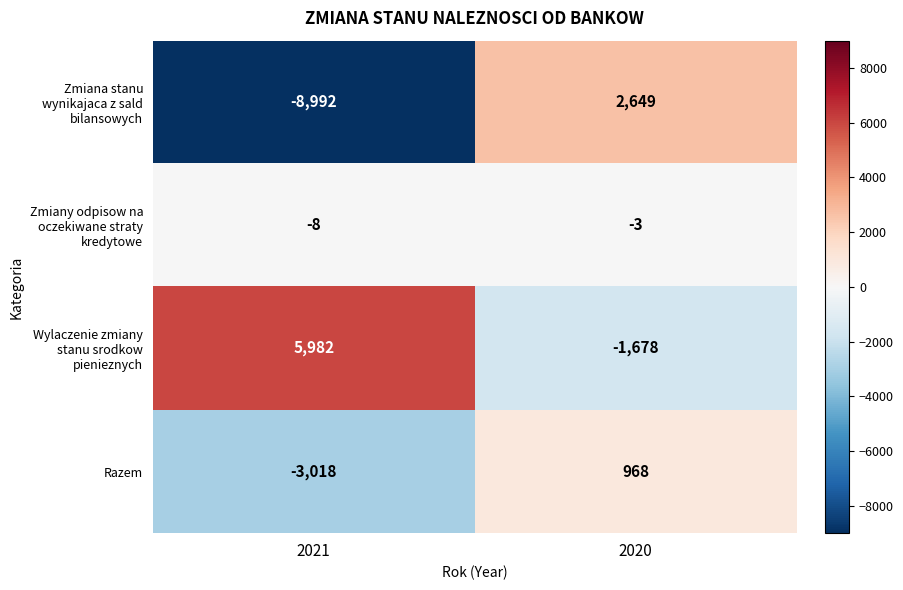

What is the sum of the Razem values at 2021 and 2020?

-2050